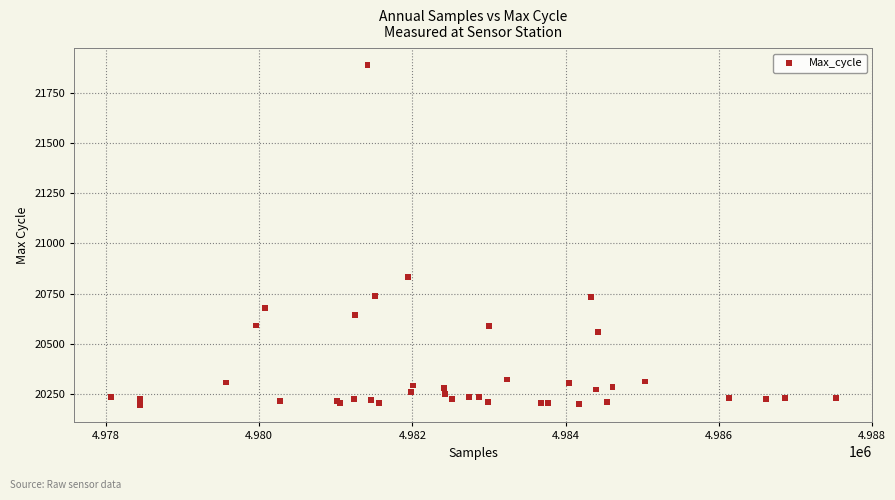

What Y value in the scatter plot is closest to 21040?

20834